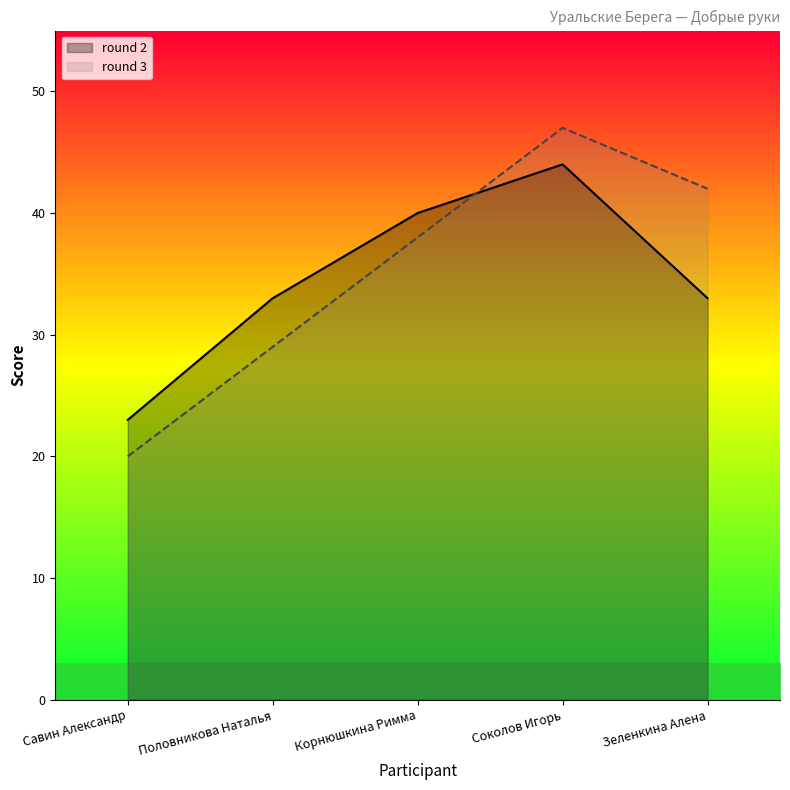

What position from the left is Половникова Наталья?

2